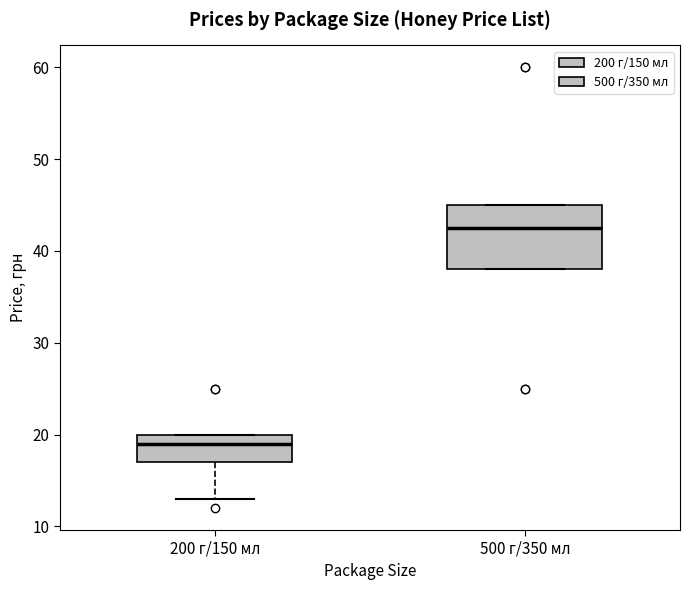

Reading left to right, transcribe this box plot: for each box, give where its median line is, the range the box spans, and where its two whiskers end, as read against the y-axis. The values are not printed on the chart, so give them approximately, as read against the axis.

200 г/150 мл: median 19, box 17 to 20, whiskers 13 to 20
500 г/350 мл: median 43, box 38 to 45, whiskers 38 to 45